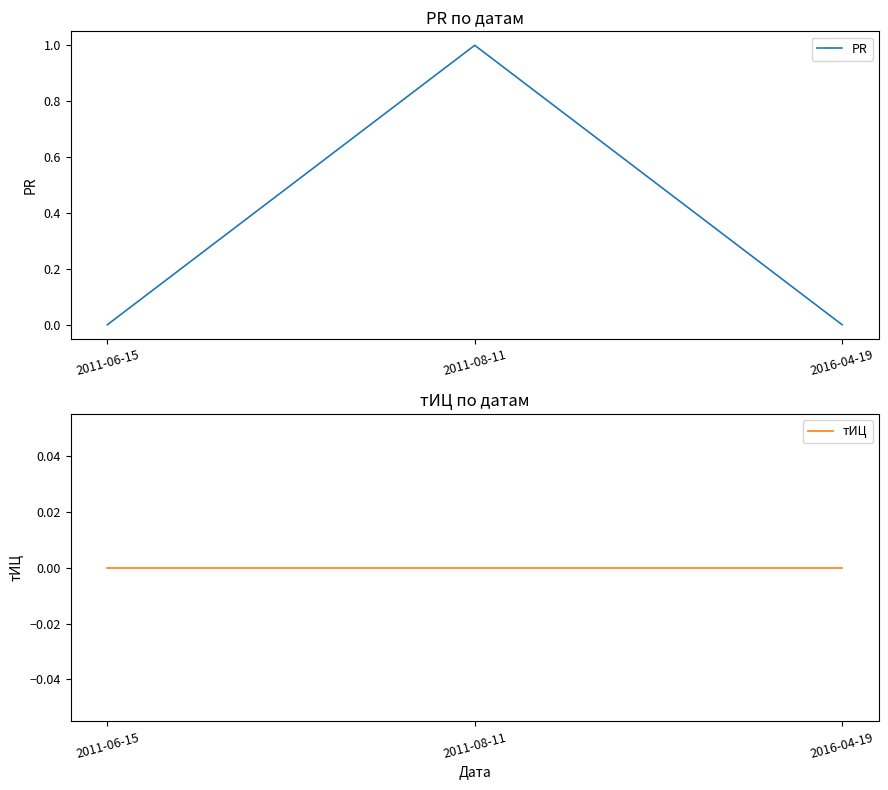

True or false: PR has a value of 0 at 2016-04-19.

True